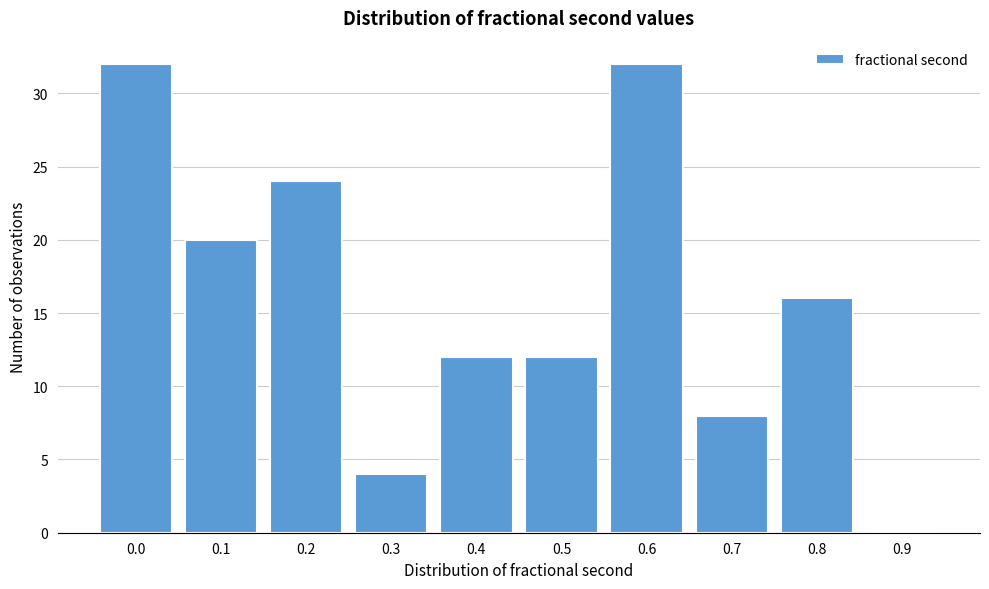

Reading left to right, extract all data points from this chart.

0.0=32	0.1=20	0.2=24	0.3=4	0.4=12	0.5=12	0.6=32	0.7=8	0.8=16	0.9=0